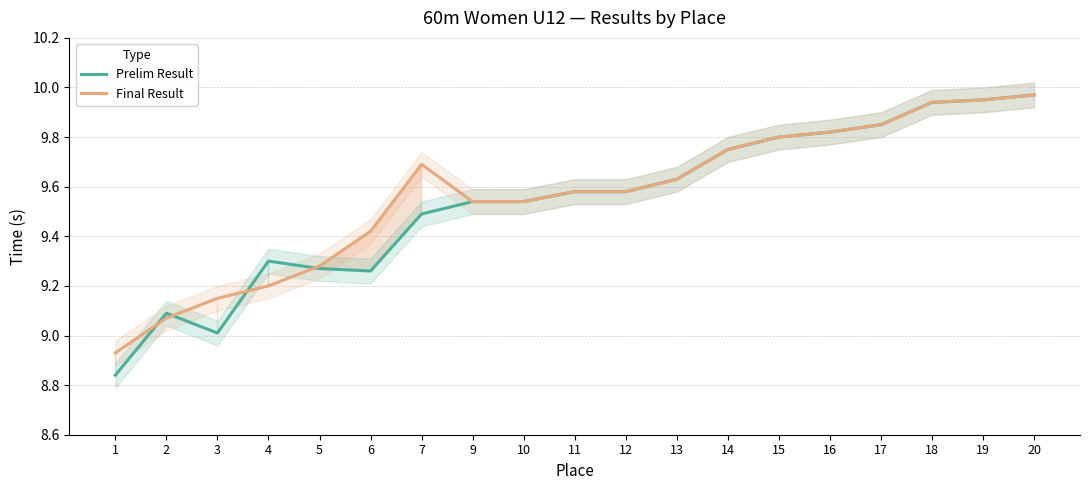

Where do Prelim Result and Final Result first cross each other?

1 and 2